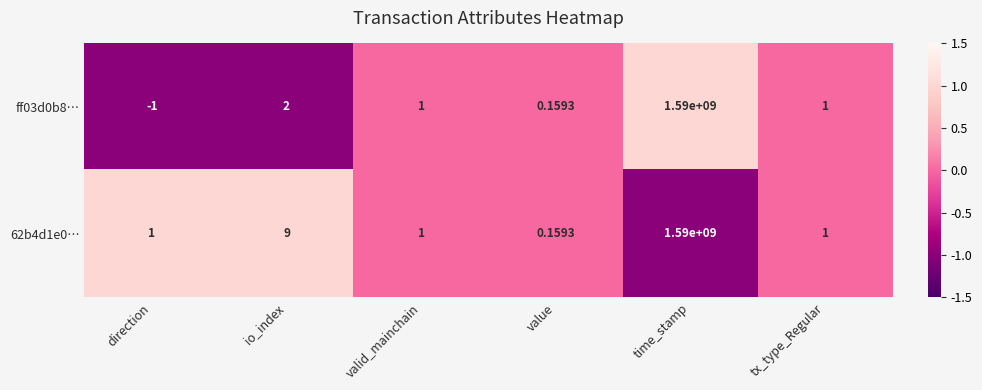

How many values in the 62b4d1e0… series are below 1?

1